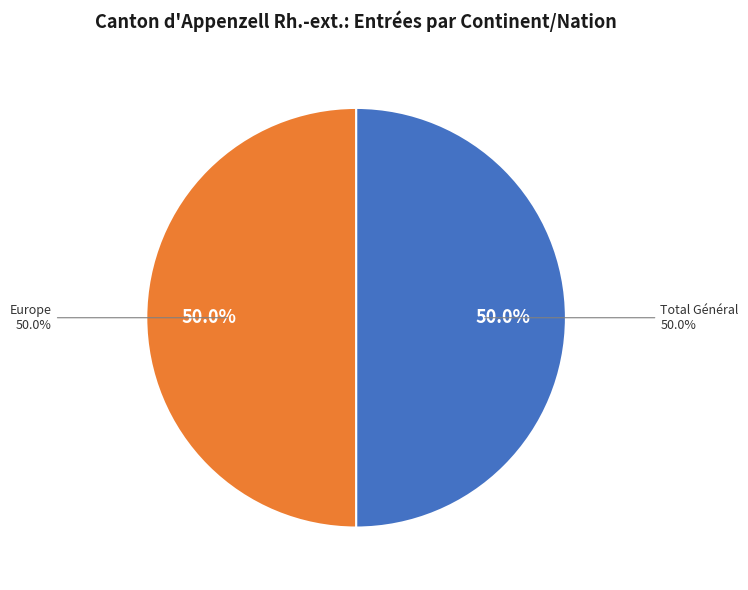

To the nearest percent, what is the combined percentage of Afrique and Total Général?

50%